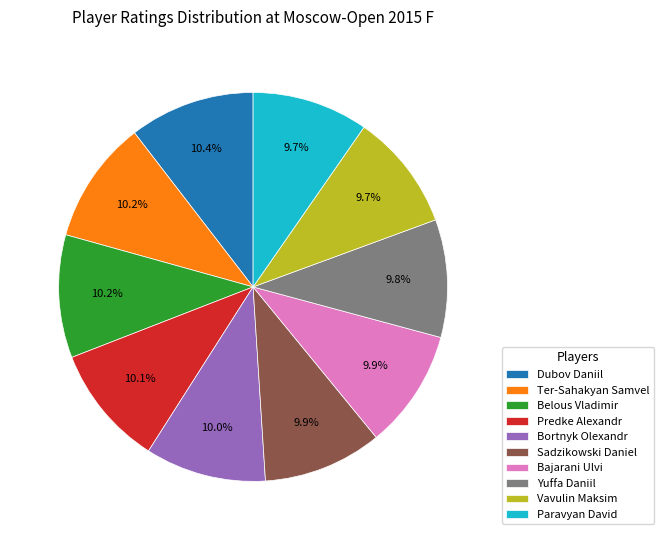

Is the sum of Bortnyk Olexandr and Yuffa Daniil greater than half?

No